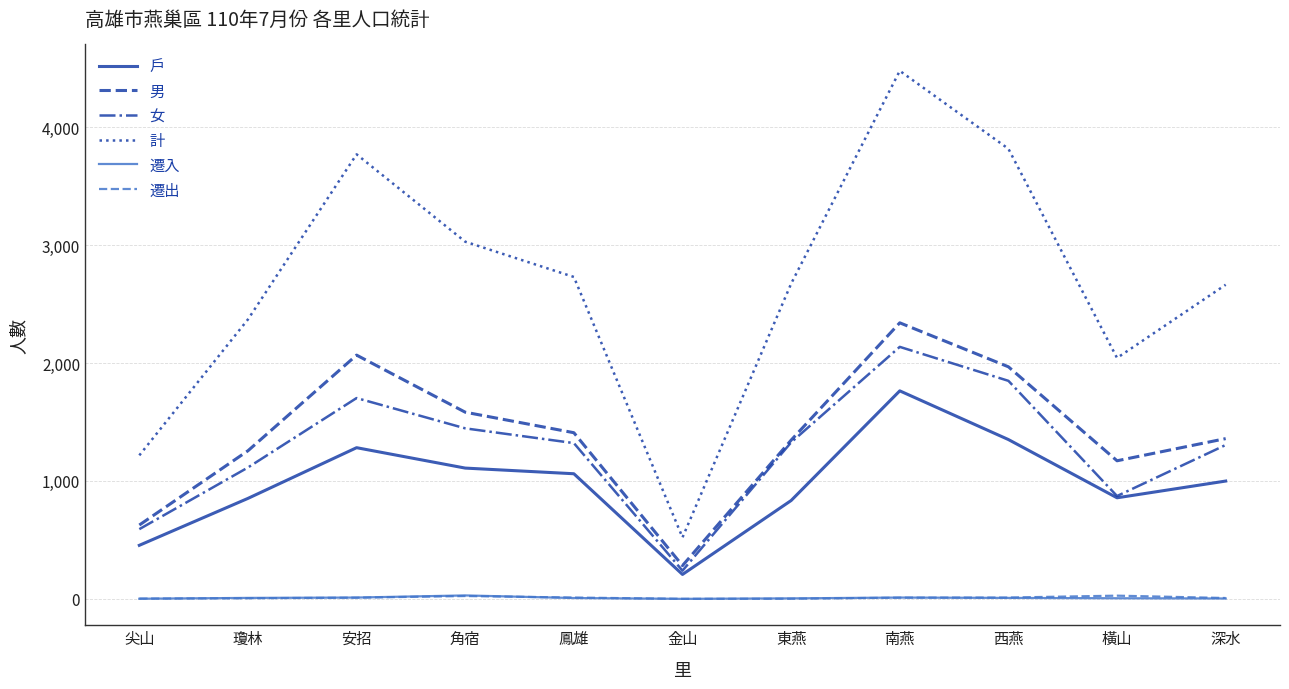

True or false: 男 and 遷出 intersect in this chart.

False